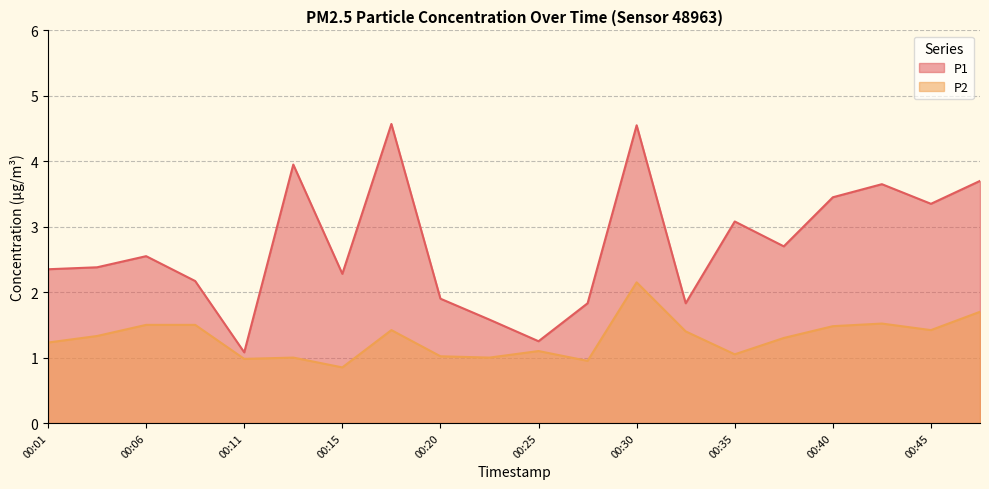

Reading left to right, list all the values displayed in this chart.

P1: 2.4	2.4	2.5	2.2	1.1	4.0	2.3	4.6	1.9	1.6	1.2	1.8	4.5	1.8	3.1	2.7	3.5	3.6	3.4	3.7
P2: 1.2	1.3	1.5	1.5	1.0	1.0	0.8	1.4	1.0	1.0	1.1	0.9	2.1	1.4	1.1	1.3	1.5	1.5	1.4	1.7